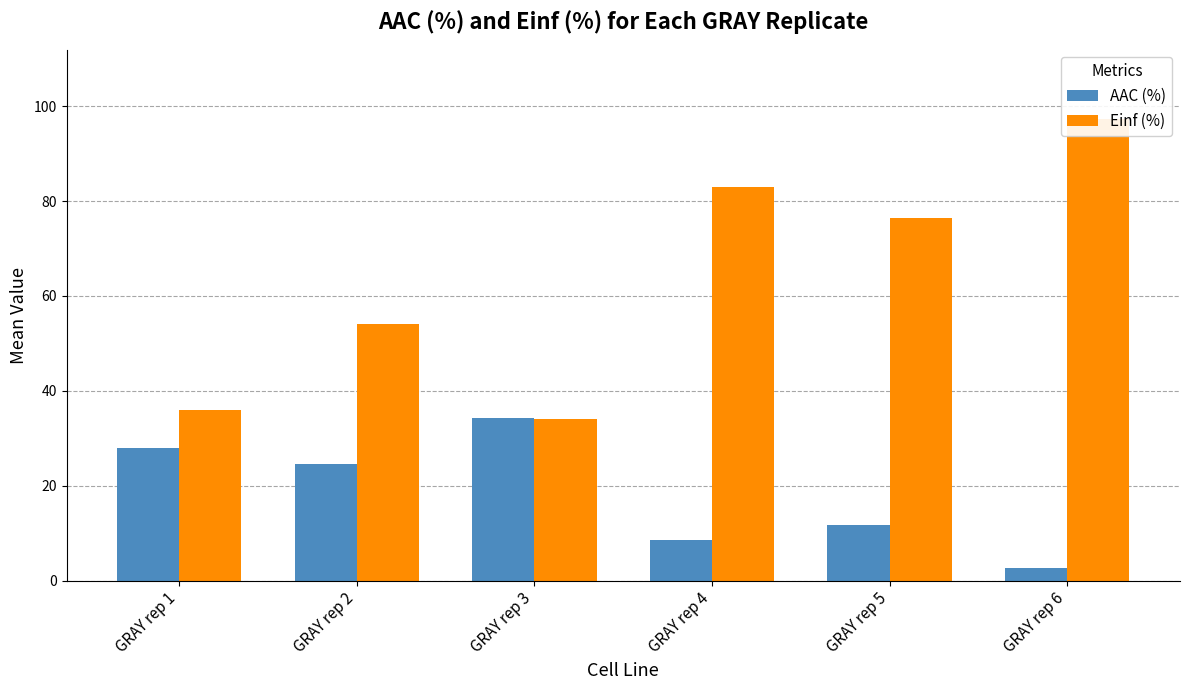

What are all the series names shown in the legend?

AAC (%), Einf (%)